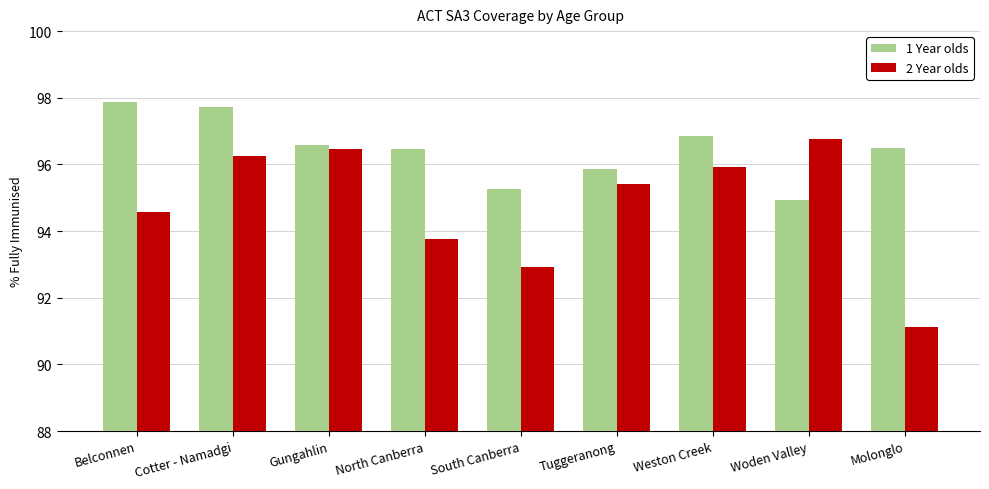

At which category is the sum across all series the highest?

Cotter - Namadgi